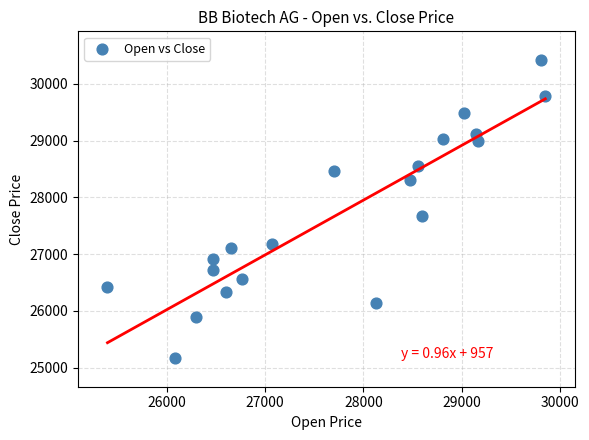

What is the range of X values (max minus min)?

4460